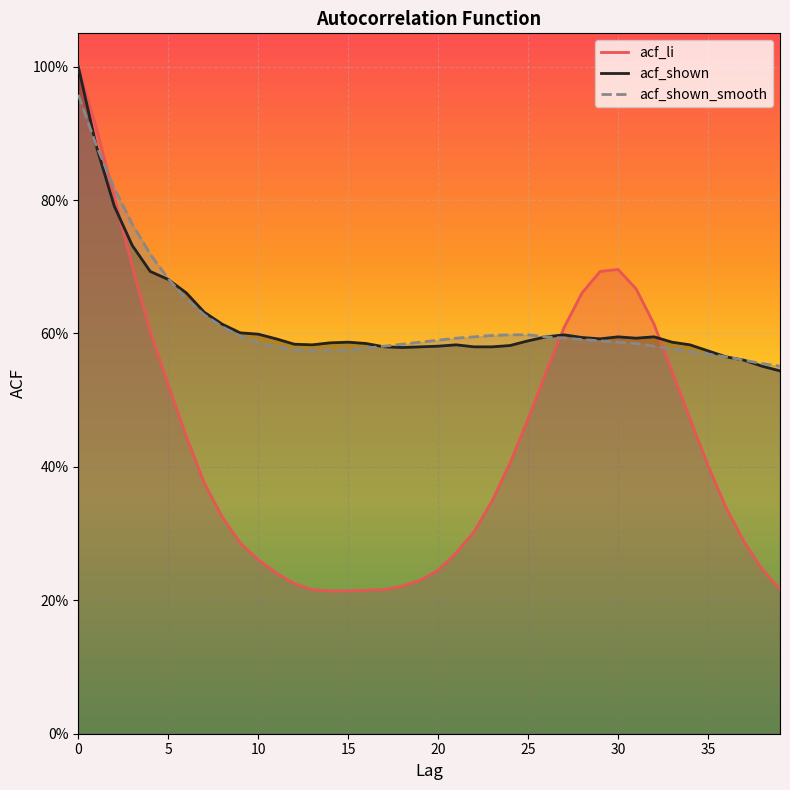

What is the value of the acf_li point at the 2nd from the left?

0.9